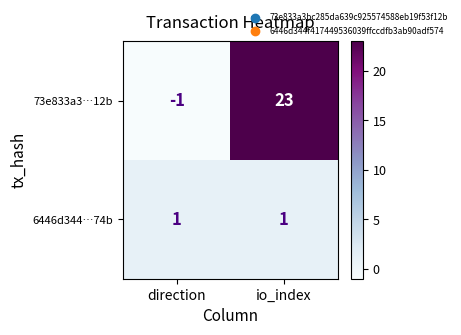

What is the smallest value displayed?

-1